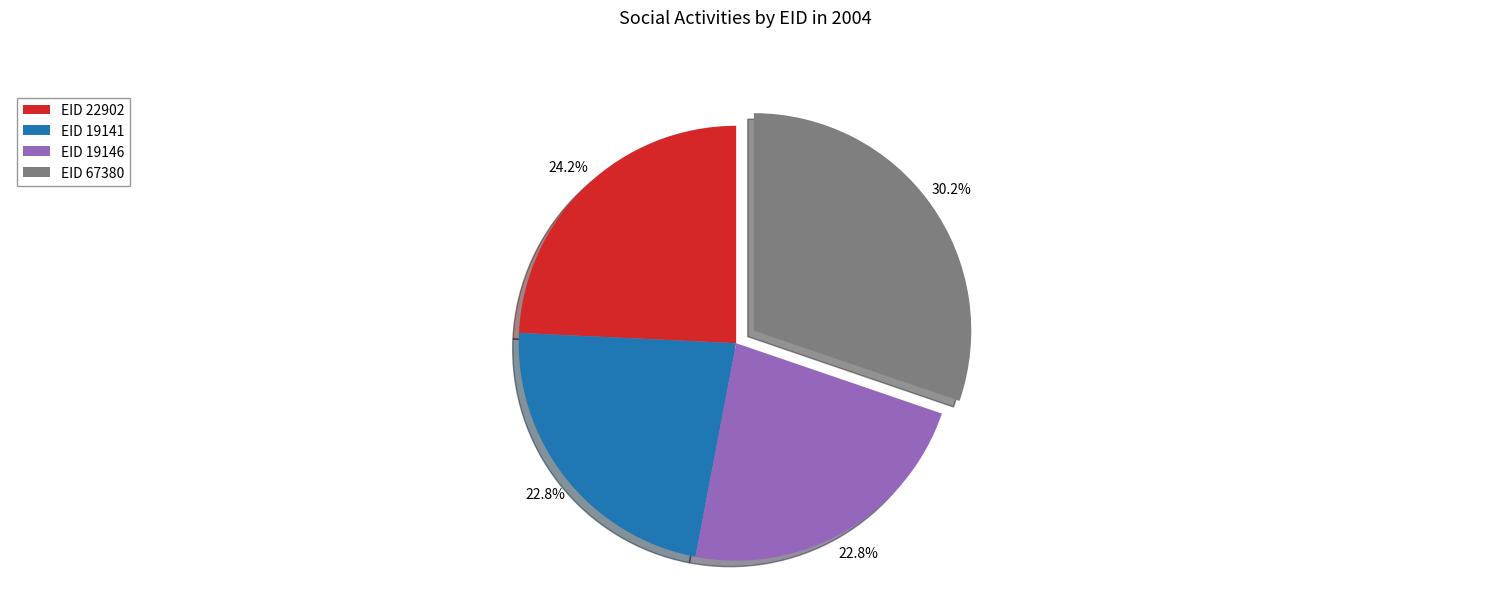

Which slice is the largest?

EID 67380